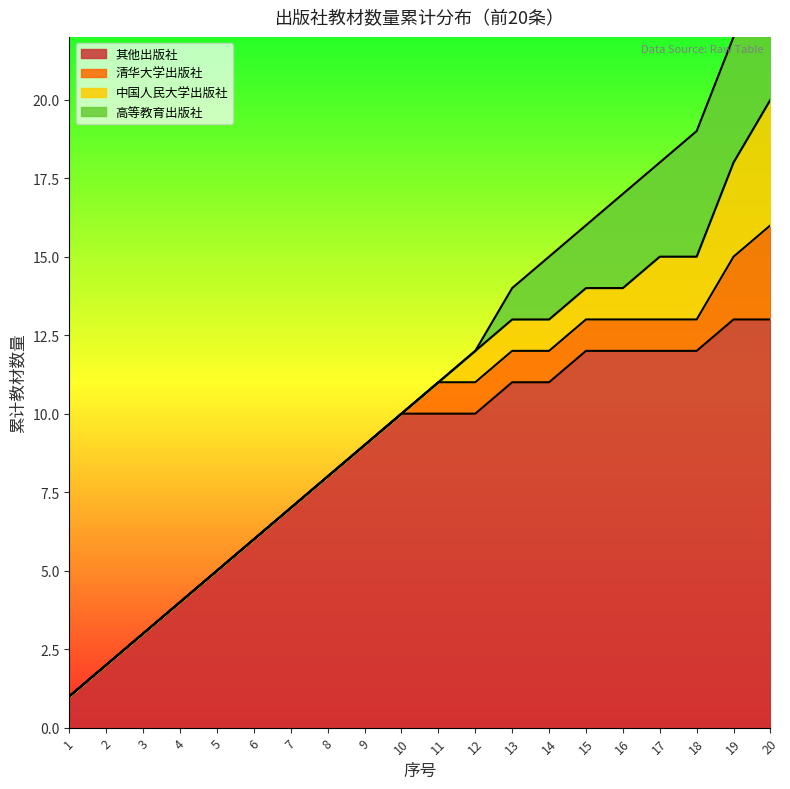

What is the smallest value displayed?

1